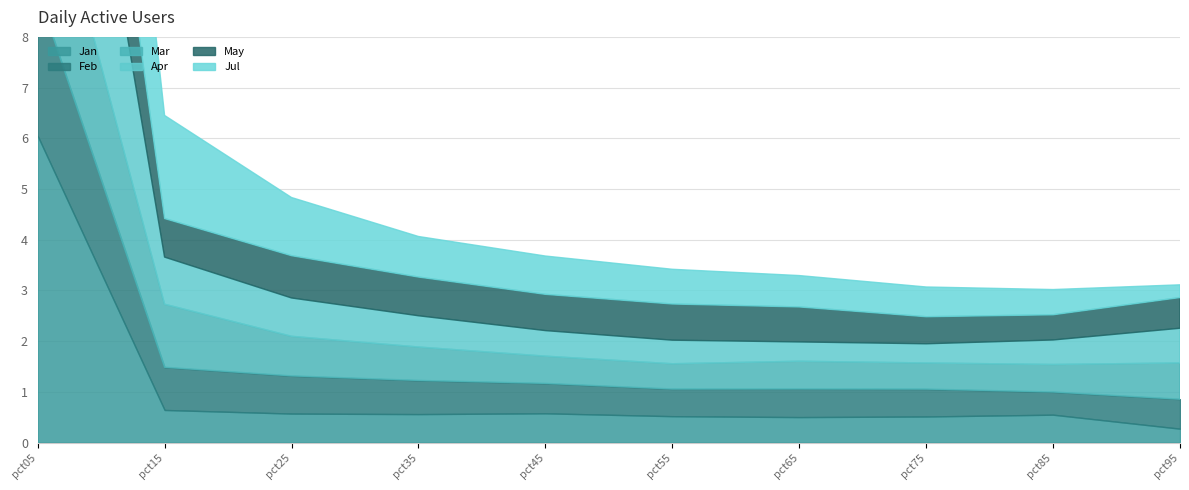

How many intersections are there between Apr and Jan?

2